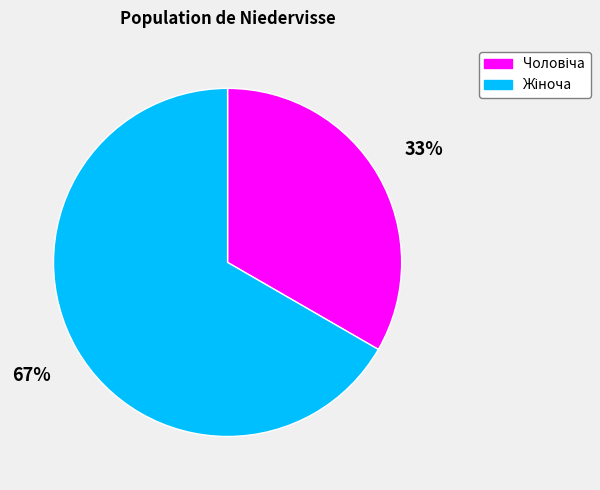

Does any single category account for the majority?

Yes